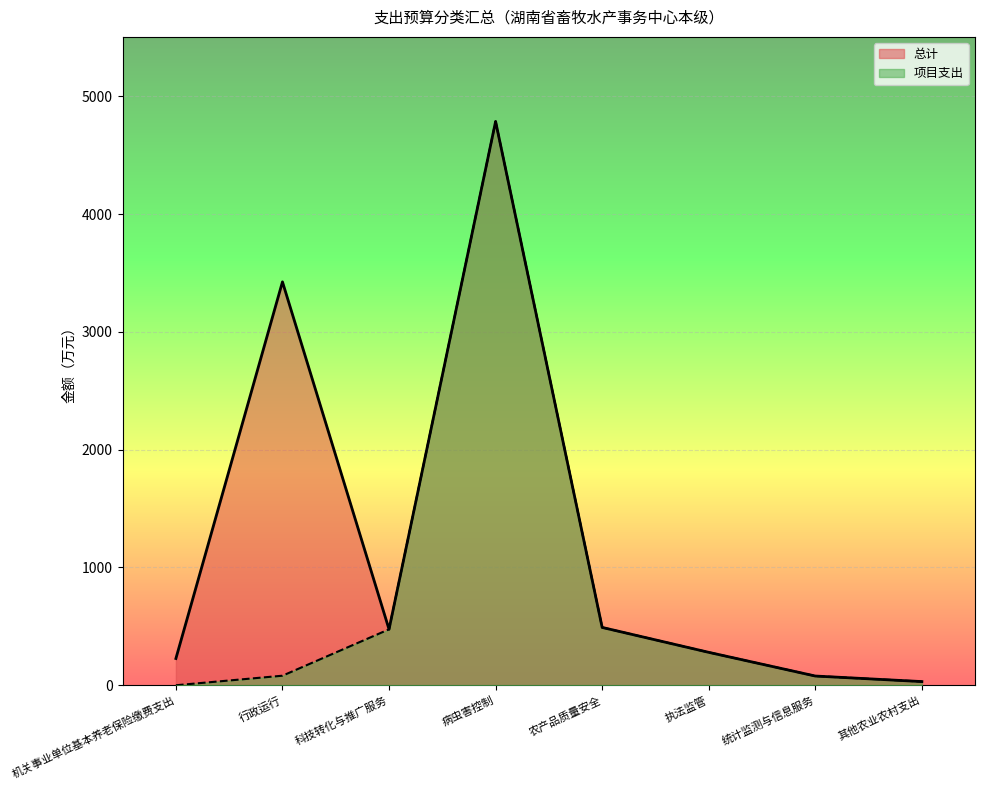

What is the difference between the 项目支出 values at 机关事业单位基本养老保险缴费支出 and 行政运行?

81.0